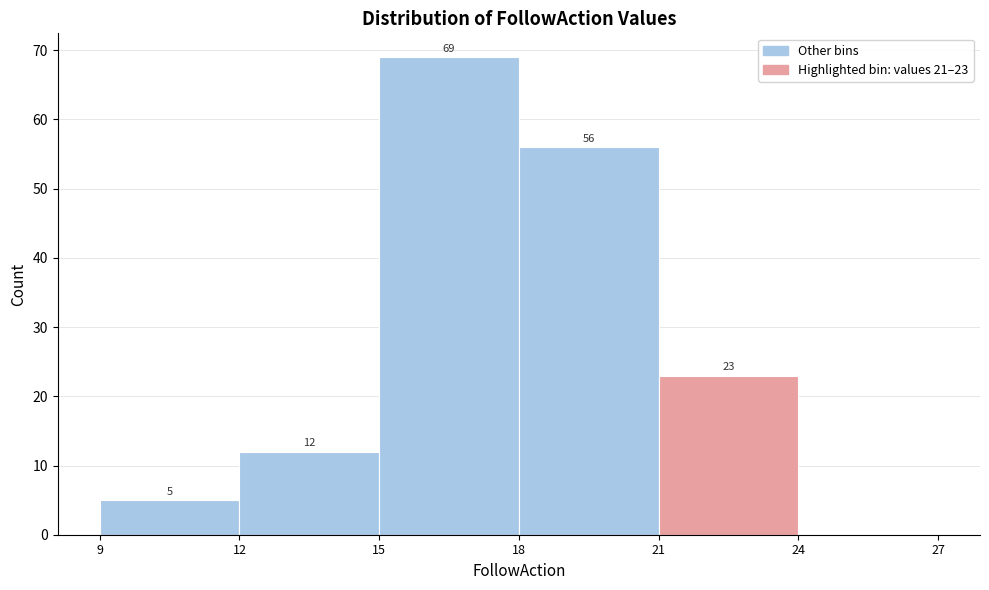

Over which range of the x-axis is the bar tallest?

15 to 18